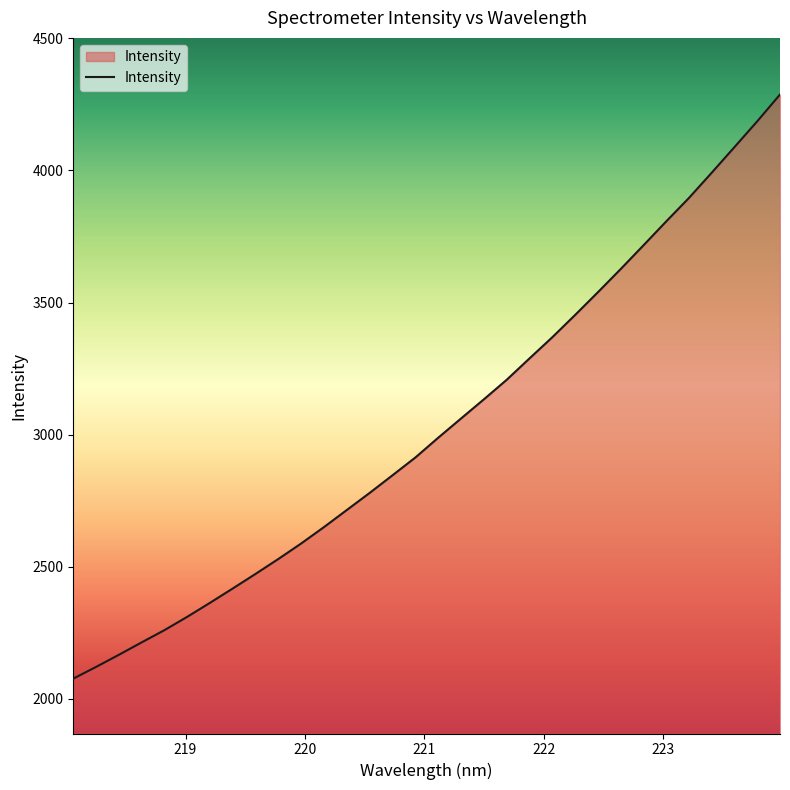

What is the difference between the maximum and minimum values?

2210.6